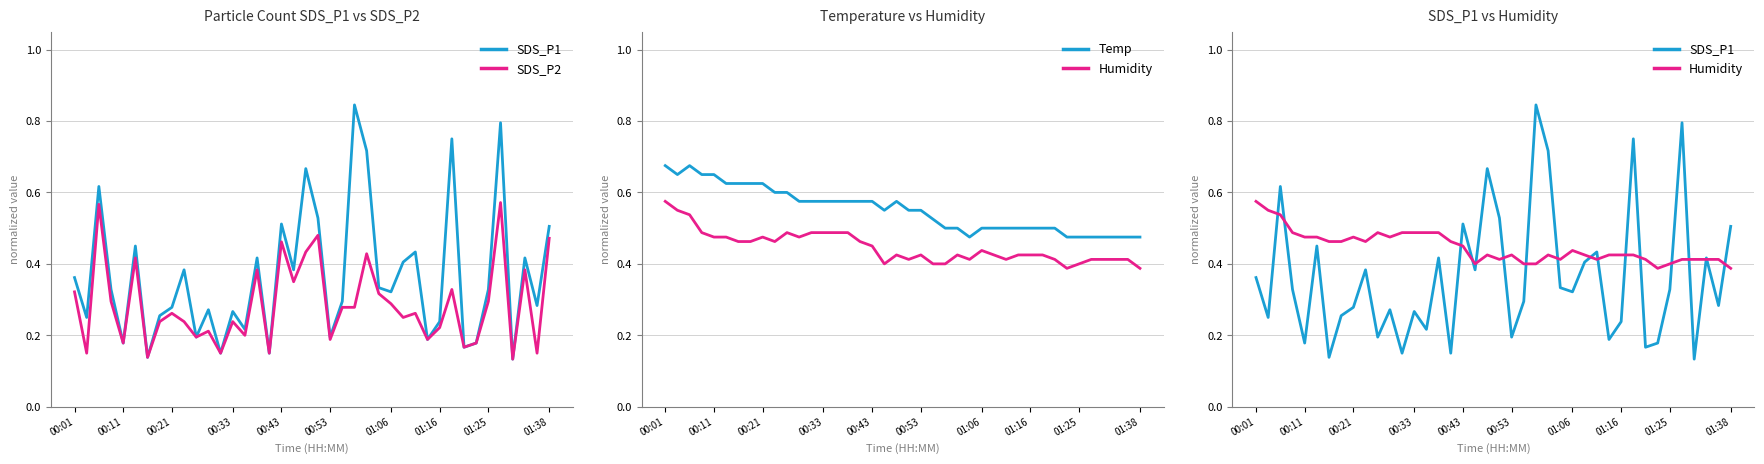

Is this an area chart (filled region under the line)?

No